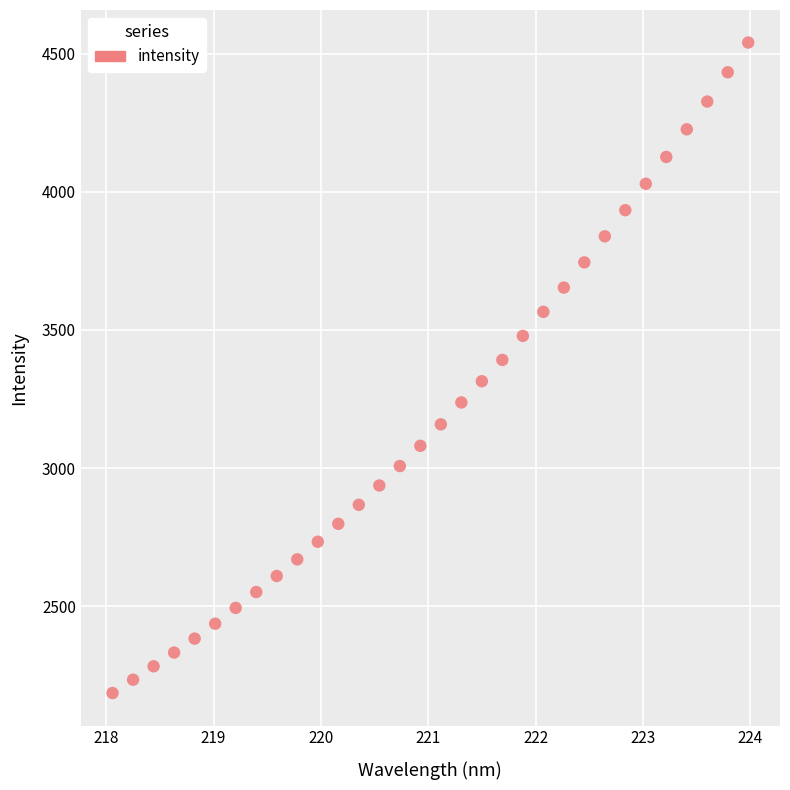

What is the range of Y values (max minus min)?

2354.5